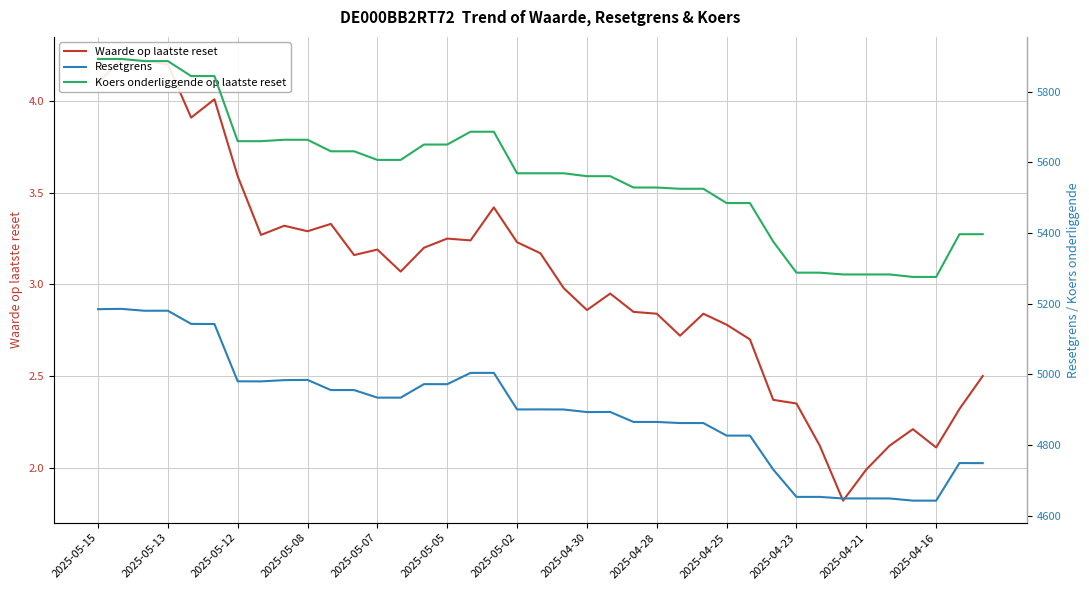

True or false: Waarde op laatste reset has more than 2 points higher than both neighbors.

True